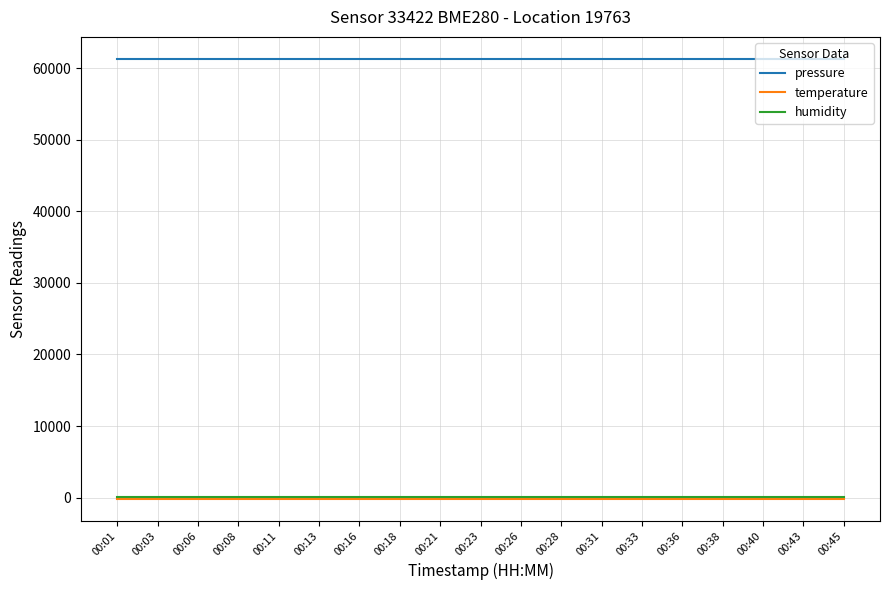

Which series has the largest total across all categories?

pressure